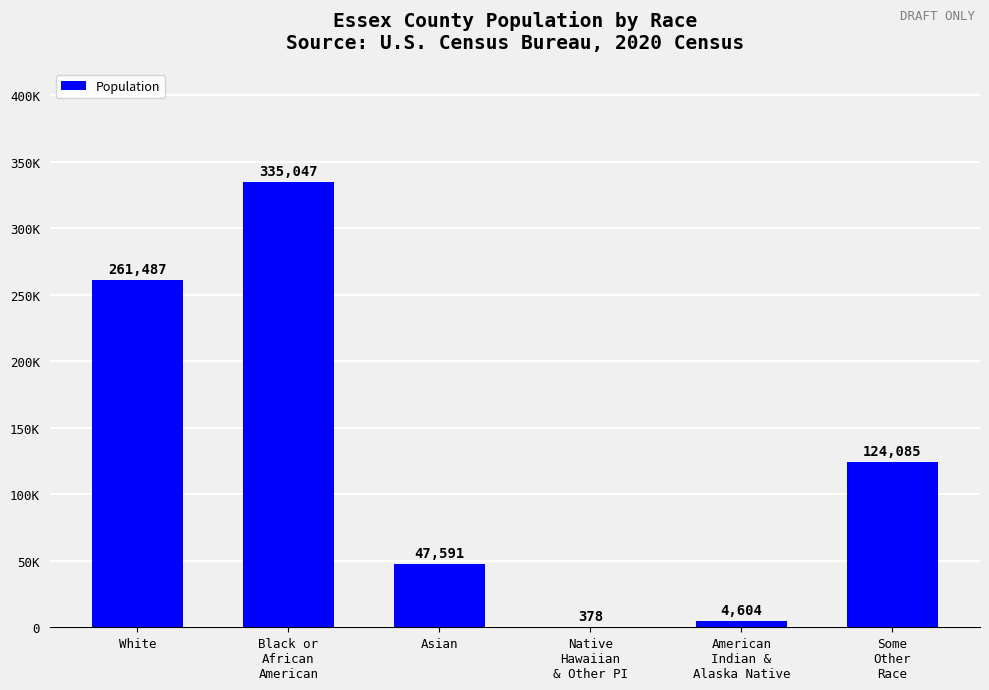

Reading right to left, transcribe all the data shown in this chart.

Some
Other
Race=124085	American
Indian &
Alaska Native=4604	Native
Hawaiian
& Other PI=378	Asian=47591	Black or
African
American=335047	White=261487